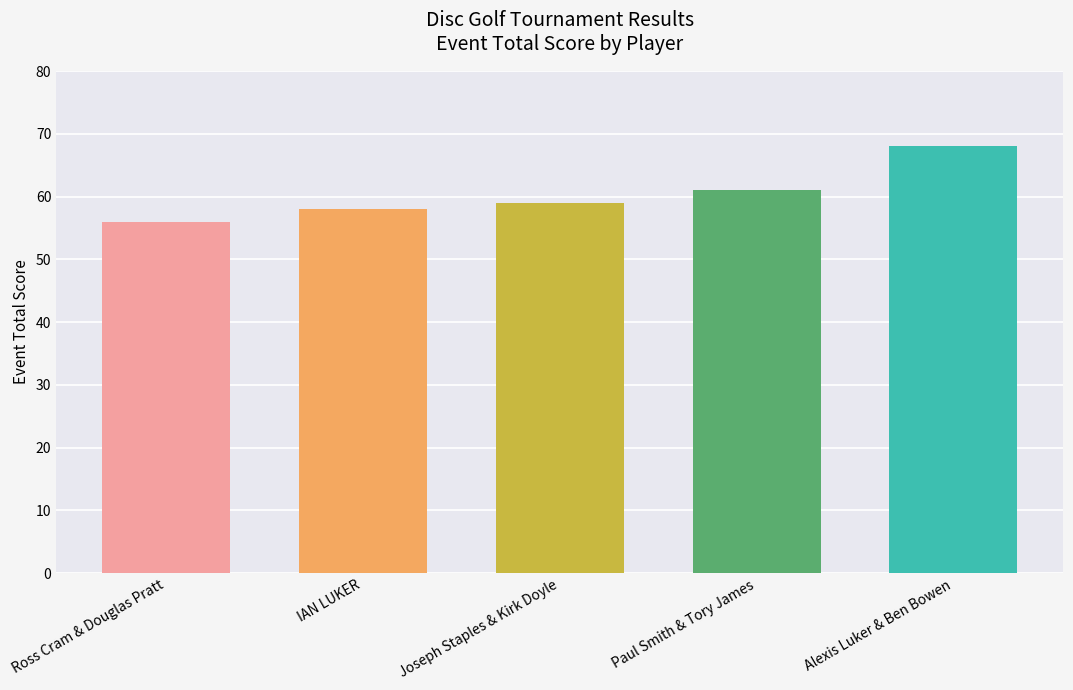

What is the label of the 4th bar from the left?

Paul Smith & Tory James